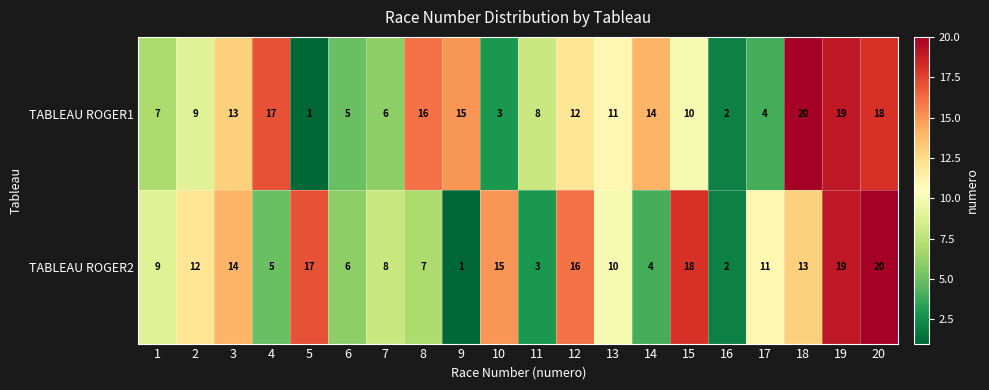

List the labels in order of TABLEAU ROGER1 value, largest first.

18, 19, 20, 4, 8, 9, 14, 3, 12, 13, 15, 2, 11, 1, 7, 6, 17, 10, 16, 5